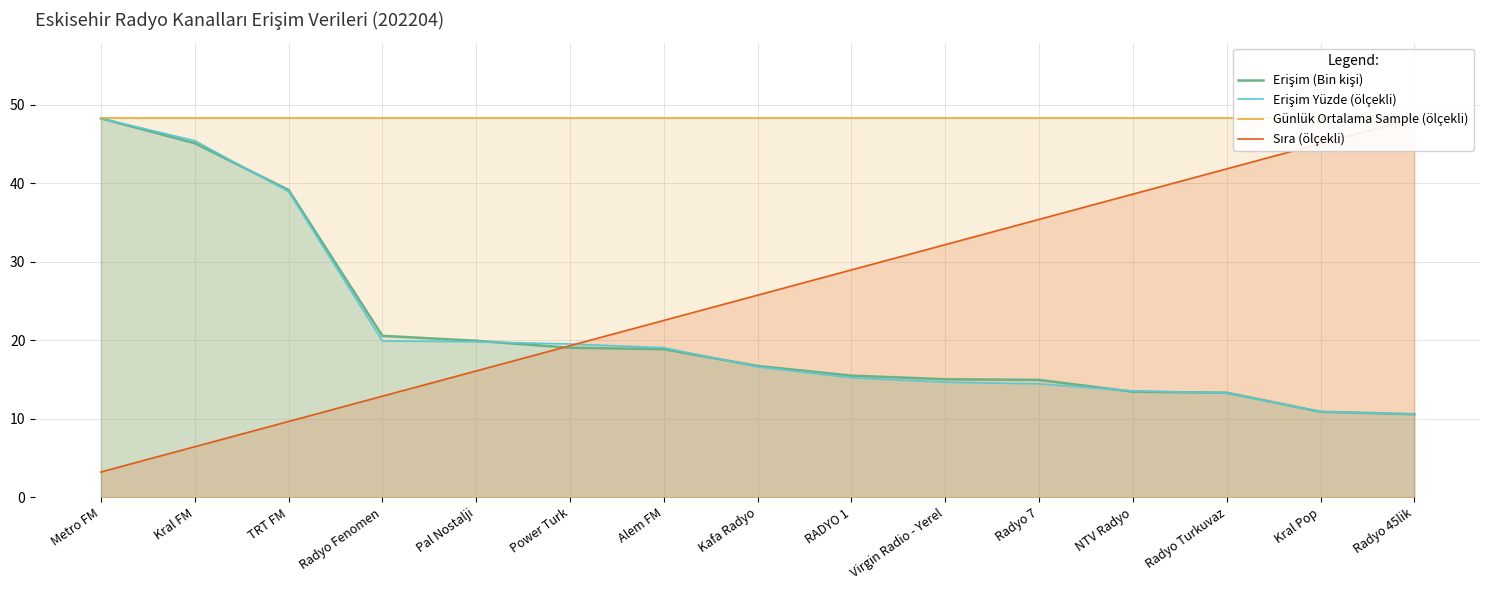

What is the average value of the Erişim (Bin kişi) series?

21.4